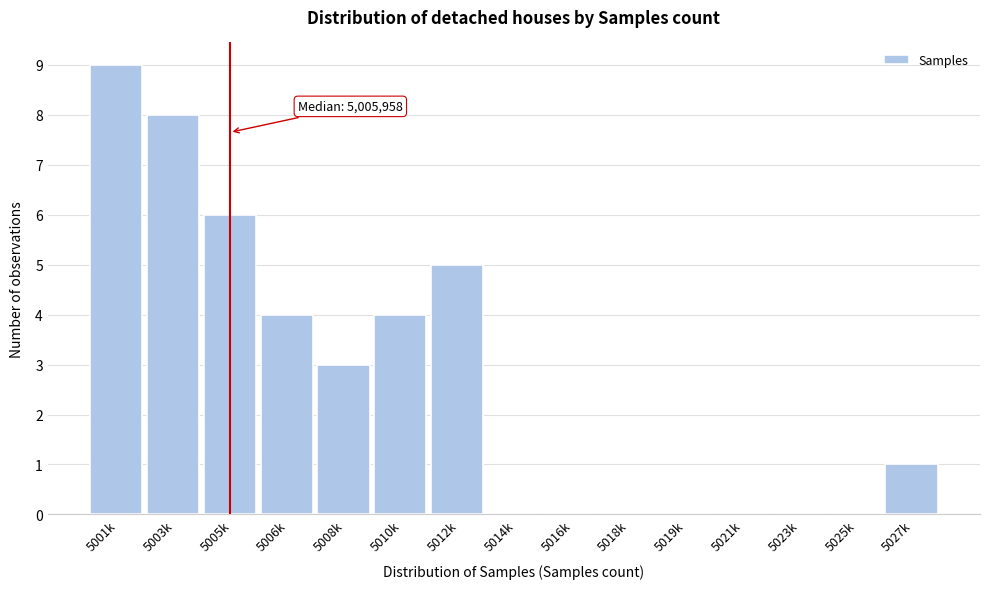

Reading right to left, transcribe all the data shown in this chart.

5027k=1	5025k=0	5023k=0	5021k=0	5019k=0	5018k=0	5016k=0	5014k=0	5012k=5	5010k=4	5008k=3	5006k=4	5005k=6	5003k=8	5001k=9